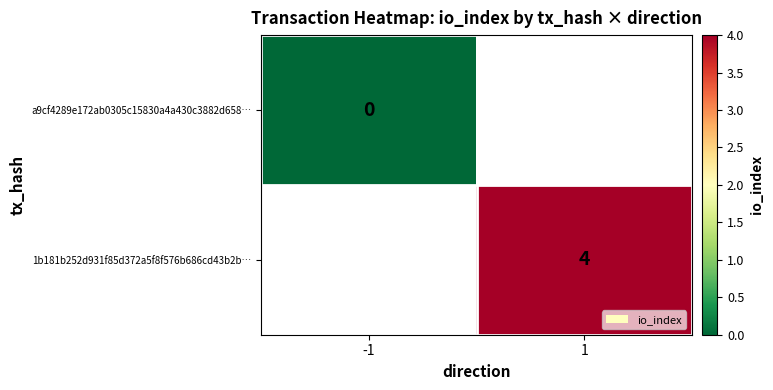

At how many categories does at least one series exceed 3?

1